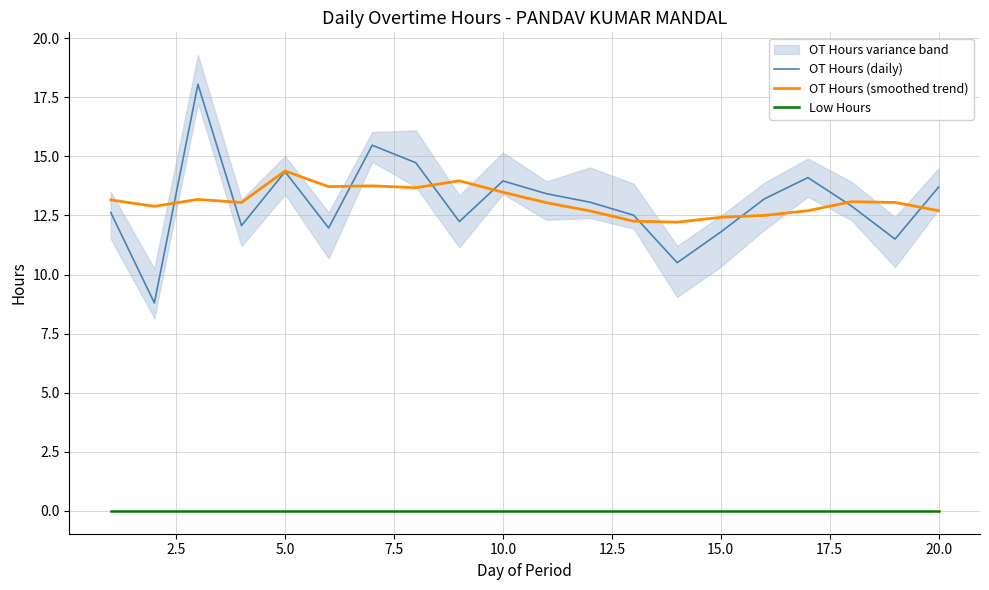

What is the maximum value for OT Hours (smoothed trend)?

14.4